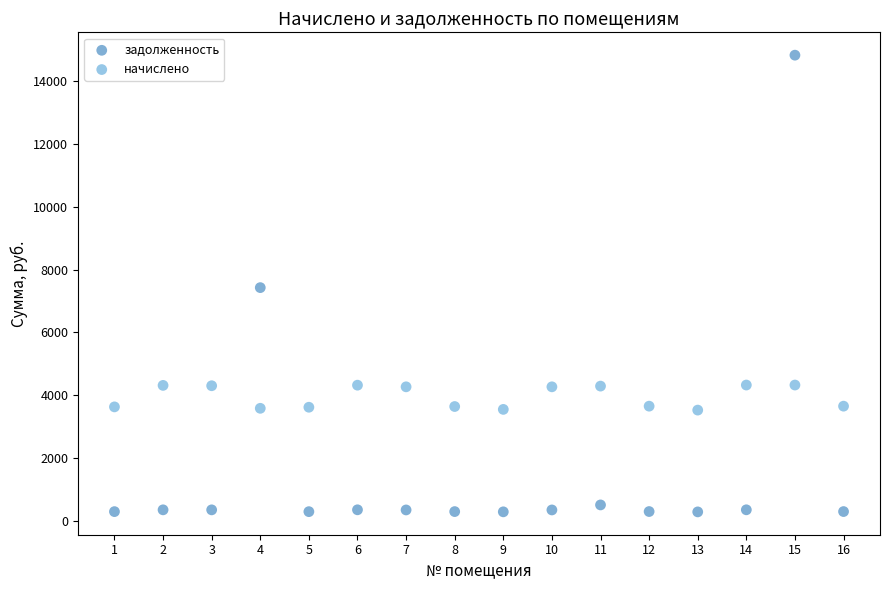

What are all the series names shown in the legend?

задолженность, начислено